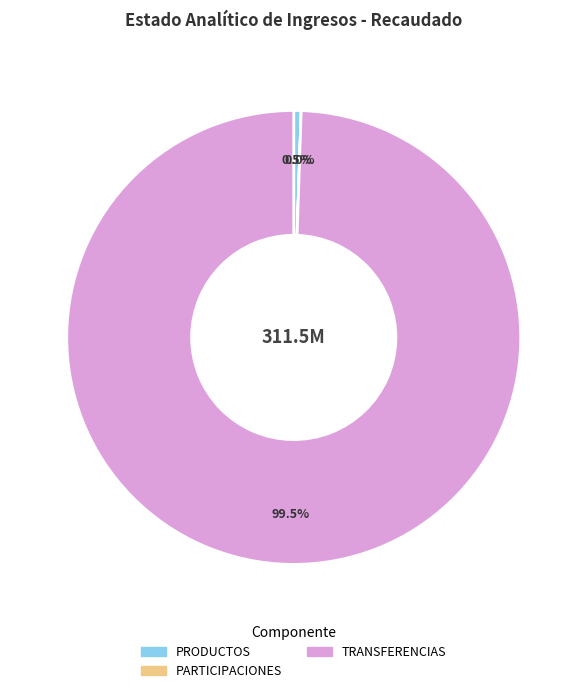

What portion of the pie excludes PRODUCTOS?

99.5%